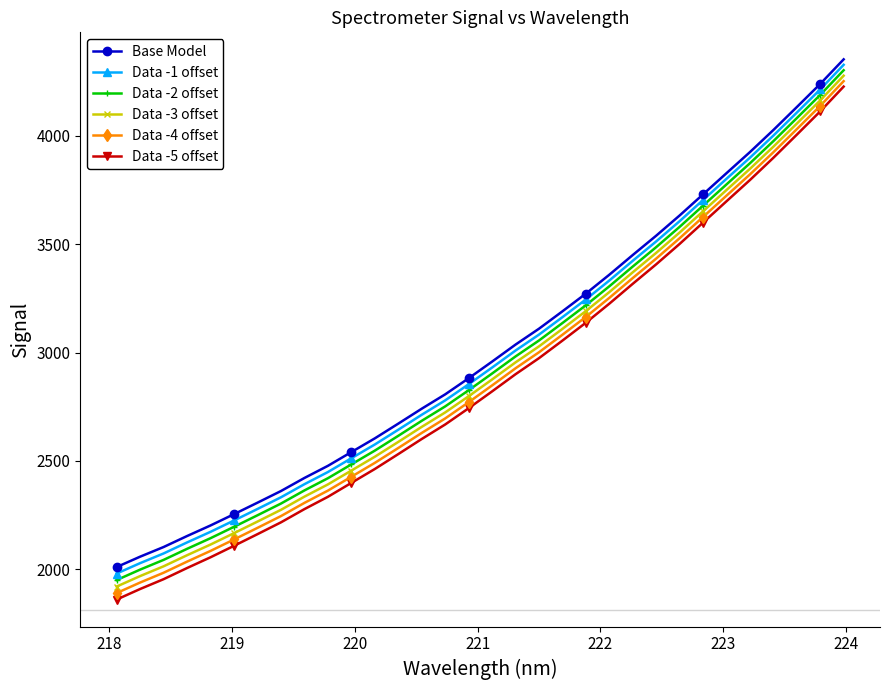

What is the maximum value shown in the chart?

4353.2